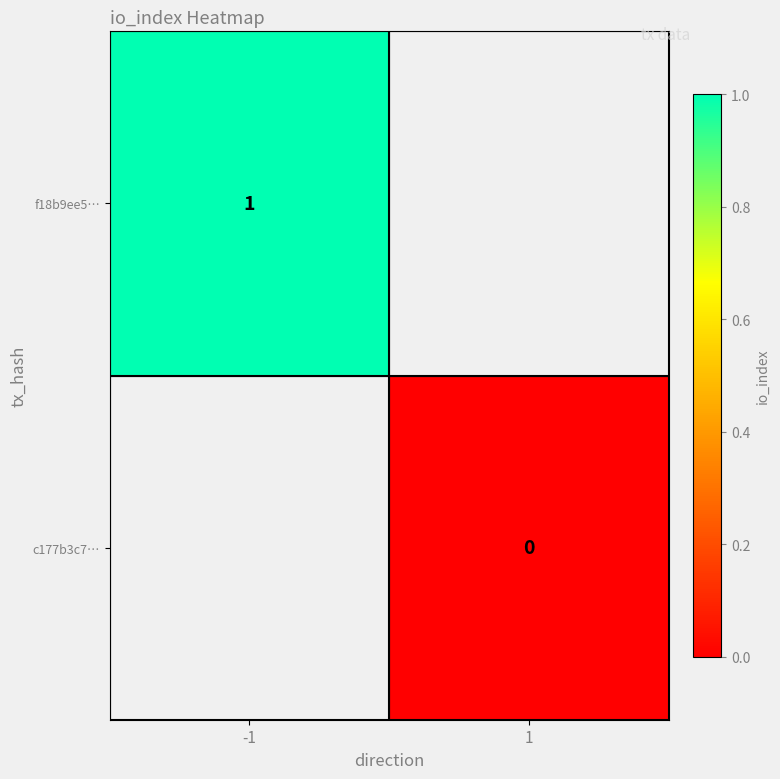

How many distinct data groups are displayed?

2